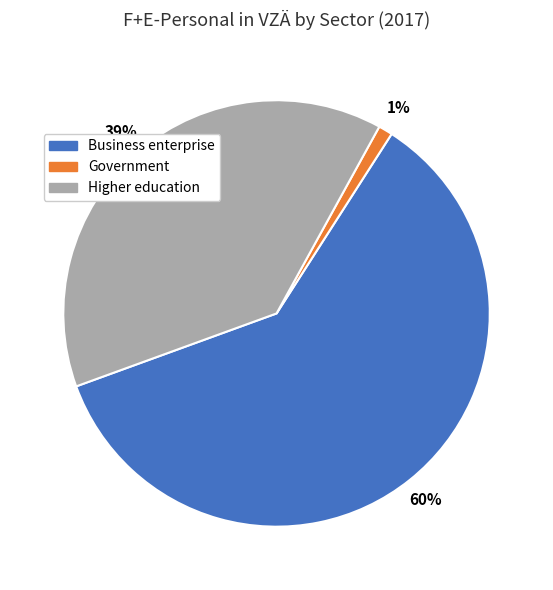

True or false: Higher education accounts for 28% of the total.

False